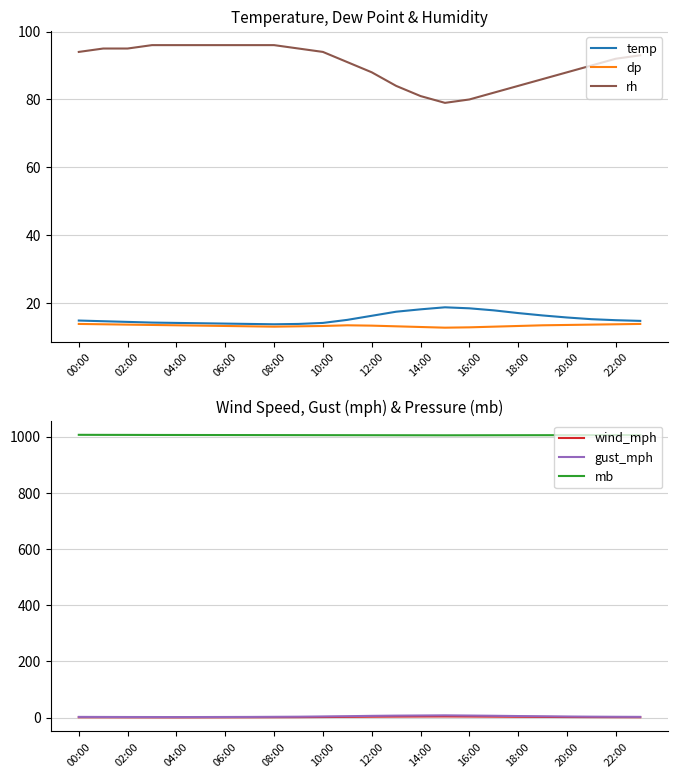

How many interior local valleys does the dp series have?

2